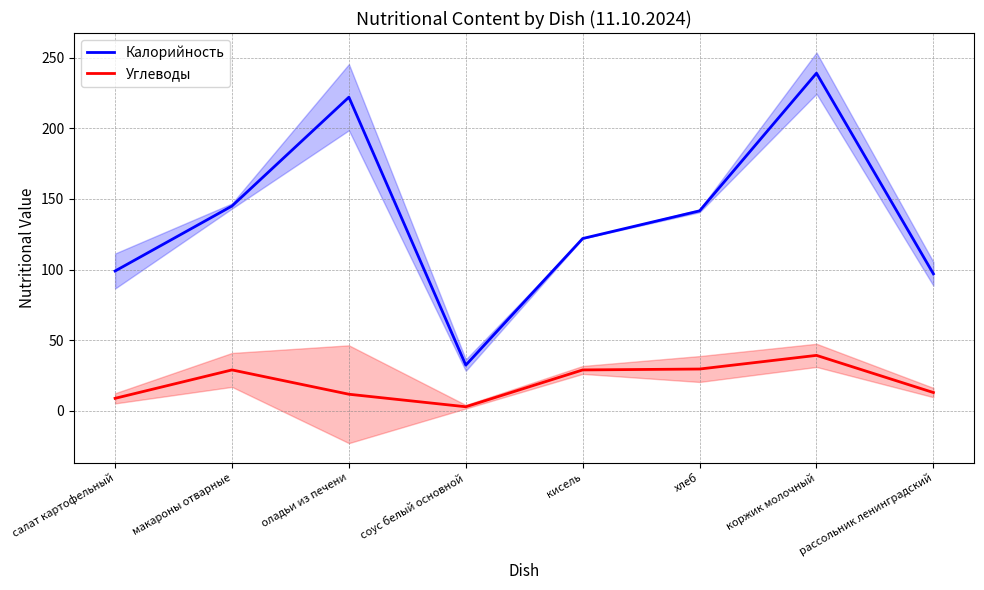

True or false: Калорийность and Углеводы intersect in this chart.

False